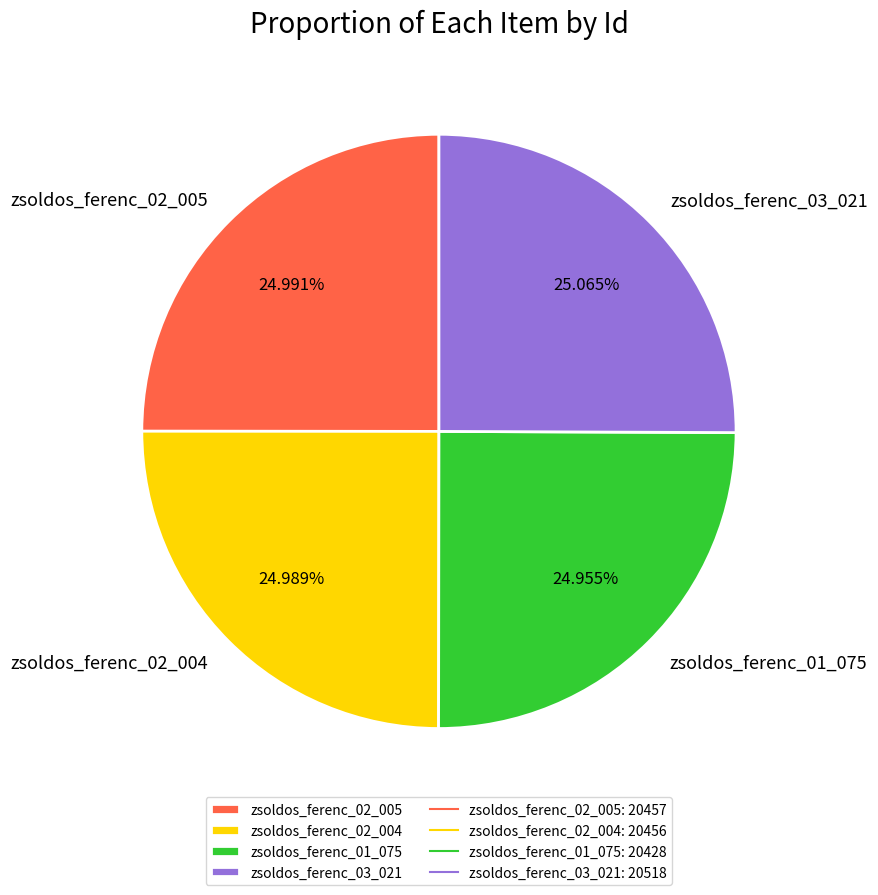

Does zsoldos_ferenc_02_005 represent more than half of the total?

No